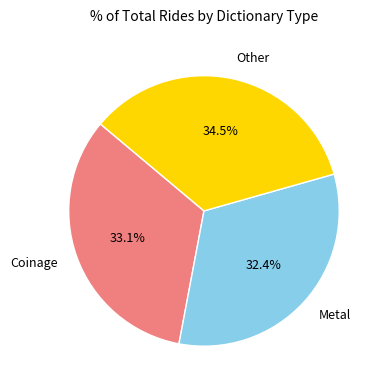

Is there any slice that represents more than half of the pie?

No